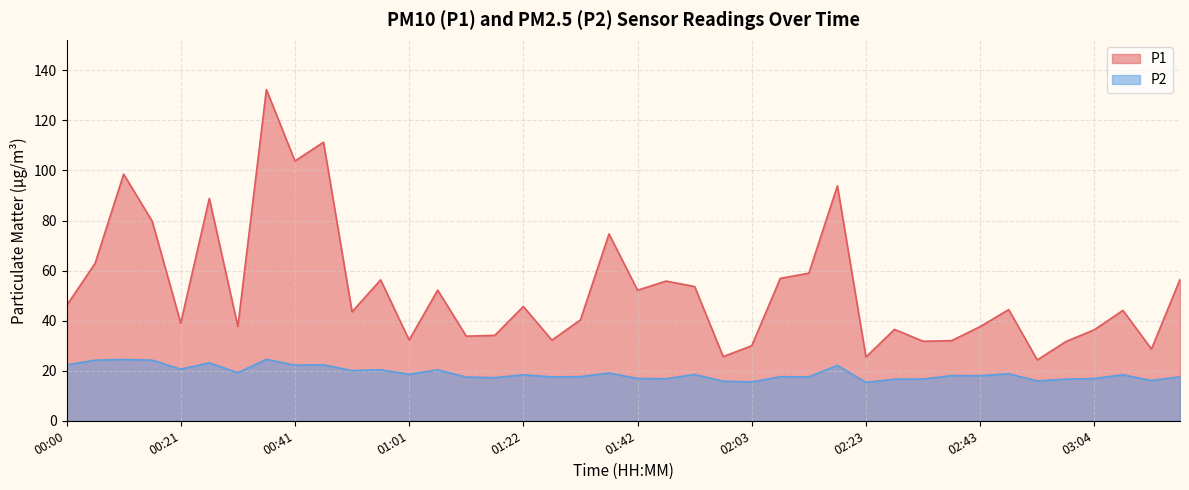

List the series in order of their peak value, lowest first.

P2, P1